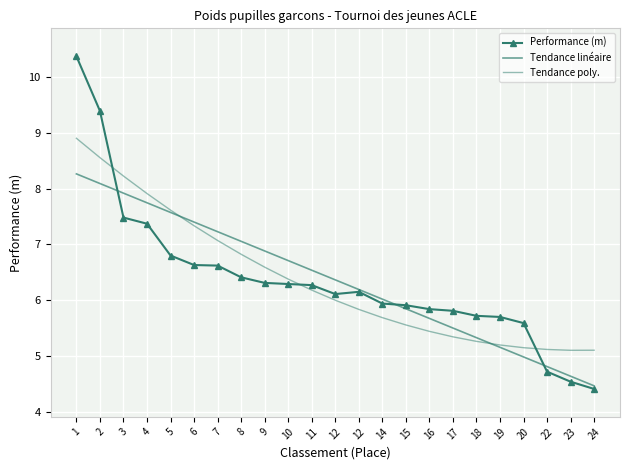

Read the Performance (m) value at 11.

6.3